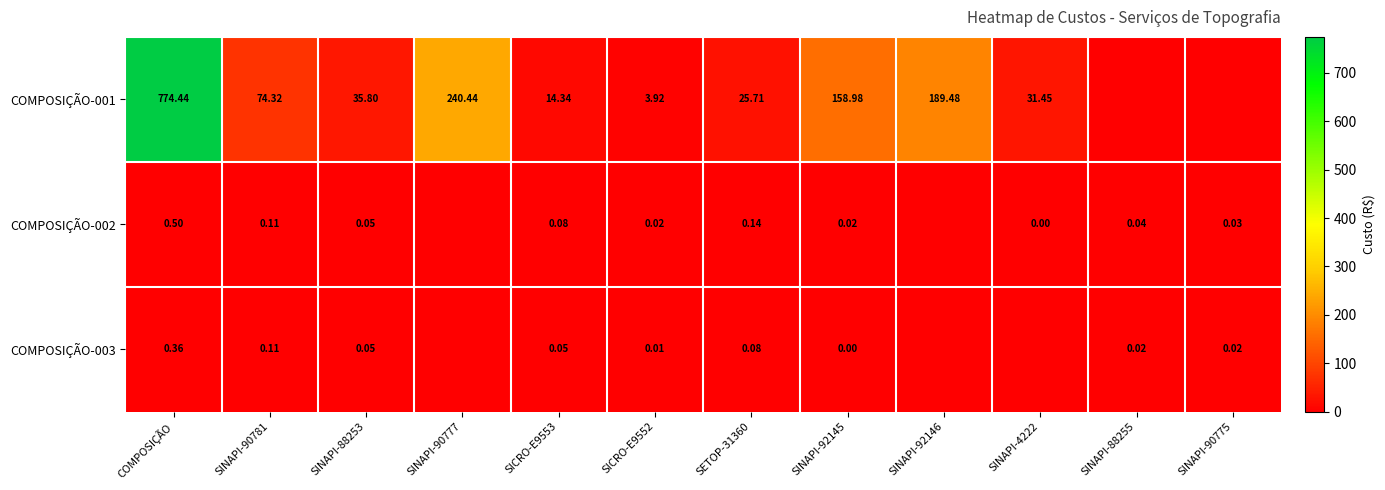

Is the value of COMPOSIÇÃO-003 at SETOP-31360 greater than the value of COMPOSIÇÃO-002 at SINAPI-88253?

Yes